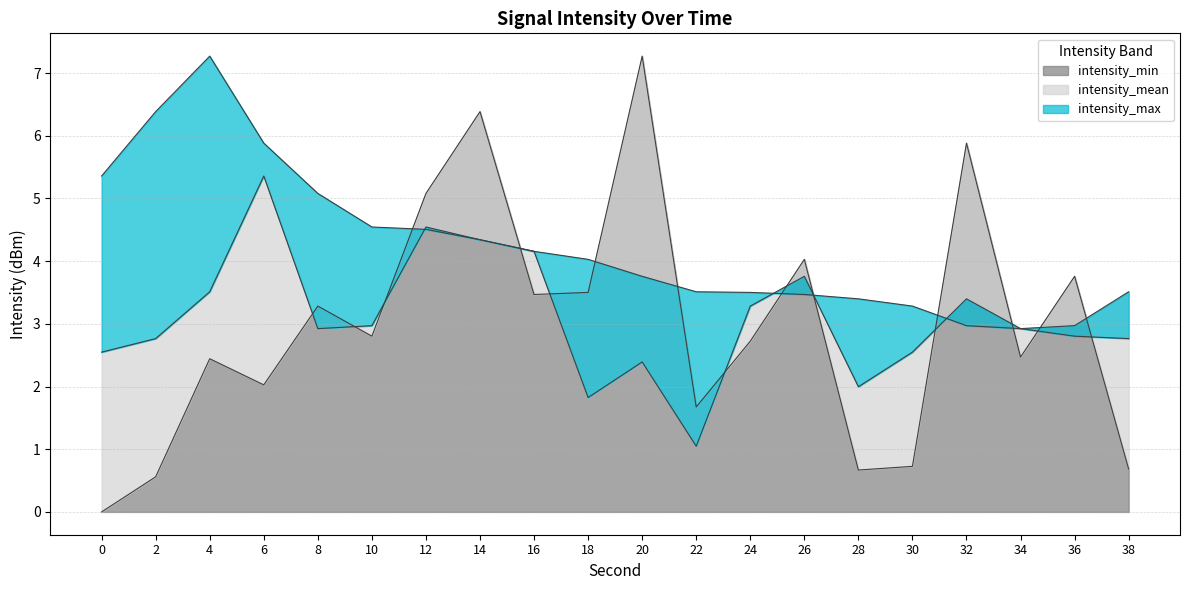

At which label is intensity_mean closest to 3?

10